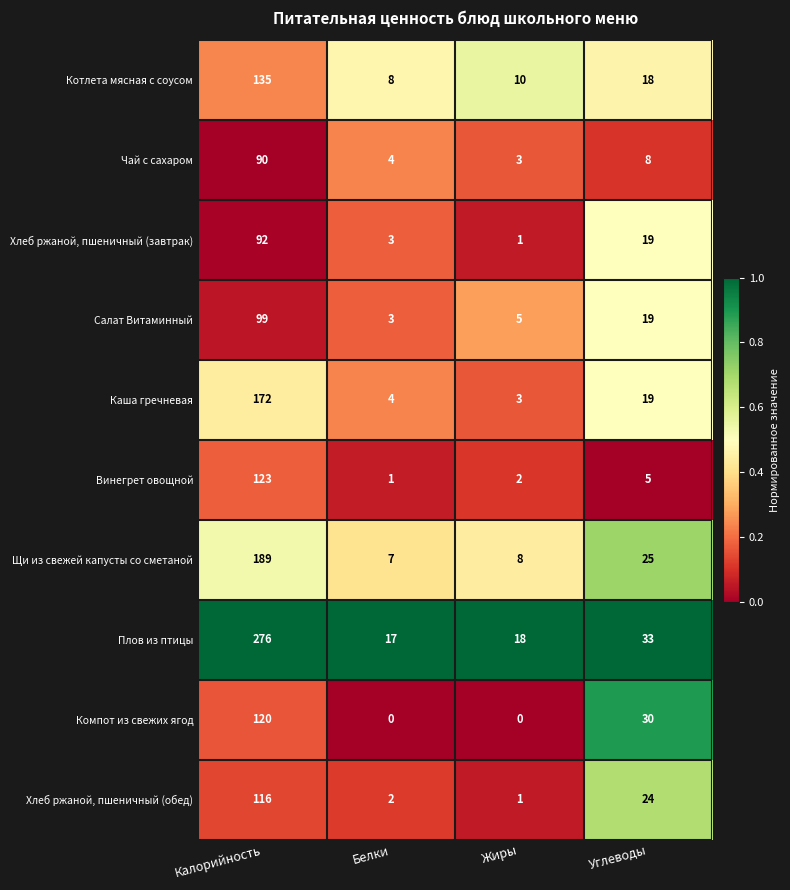

What is the sum of all Щи из свежей капусты со сметаной values?

229